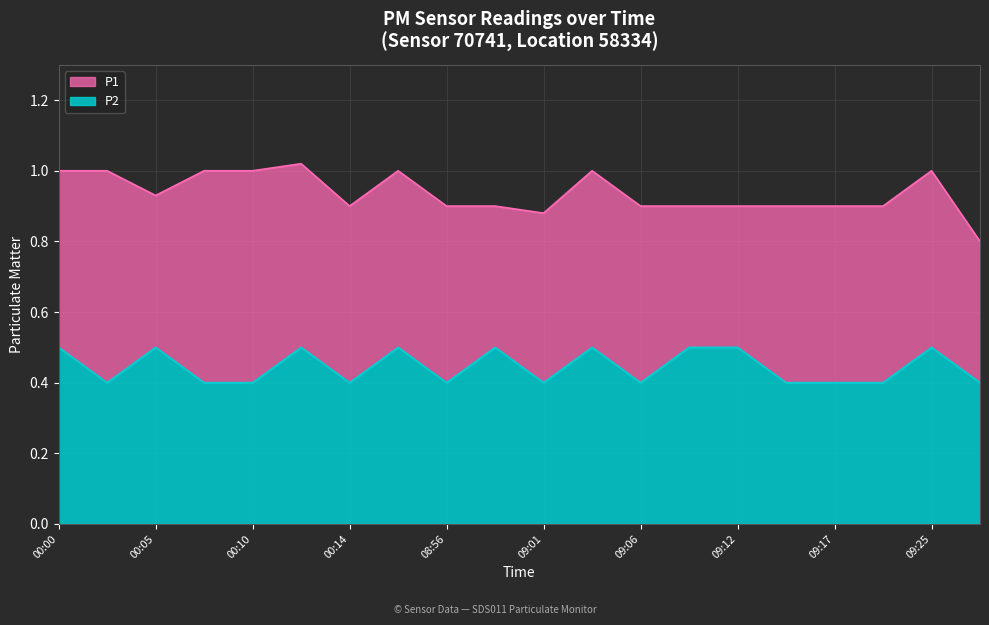

What is the average value of the P2 series?

0.4